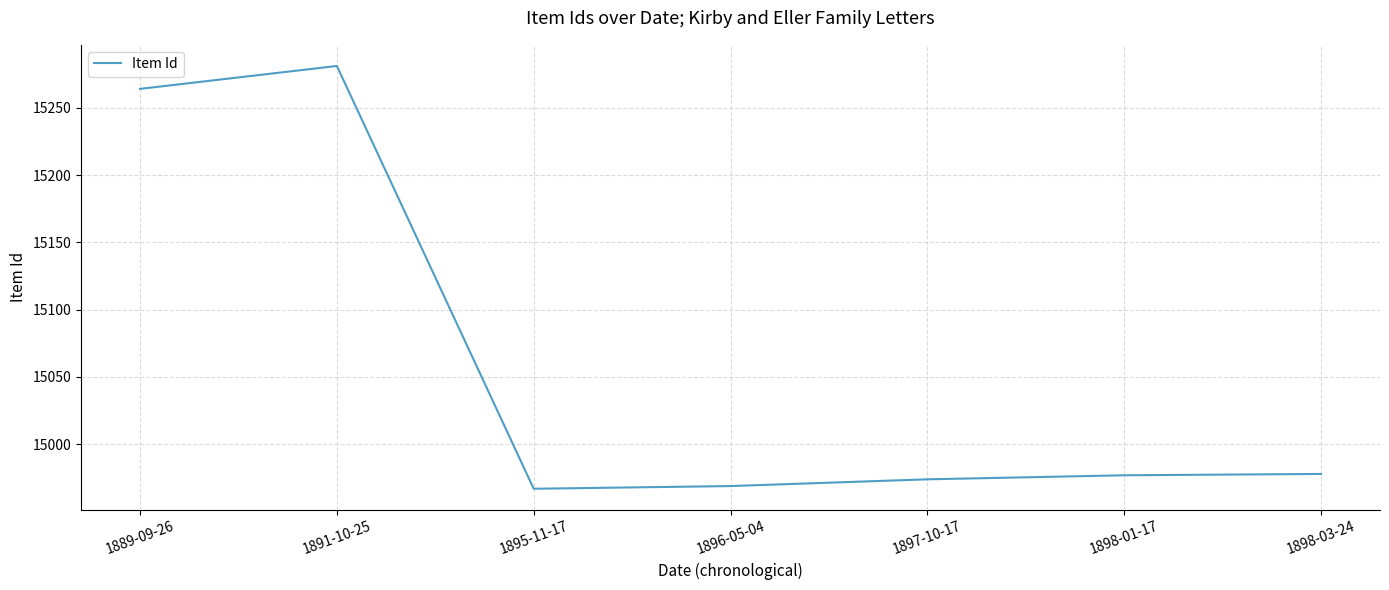

Where is the data nearest to the value 15124?

1889-09-26